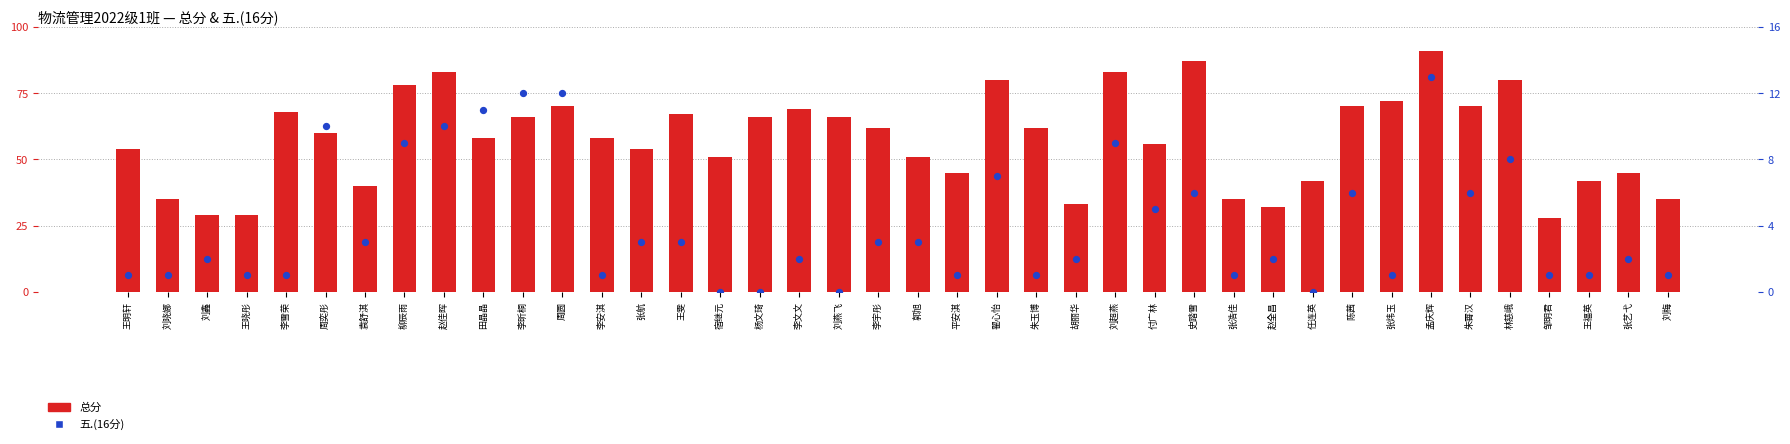

What is the total value across all series at 刘燕飞?

66